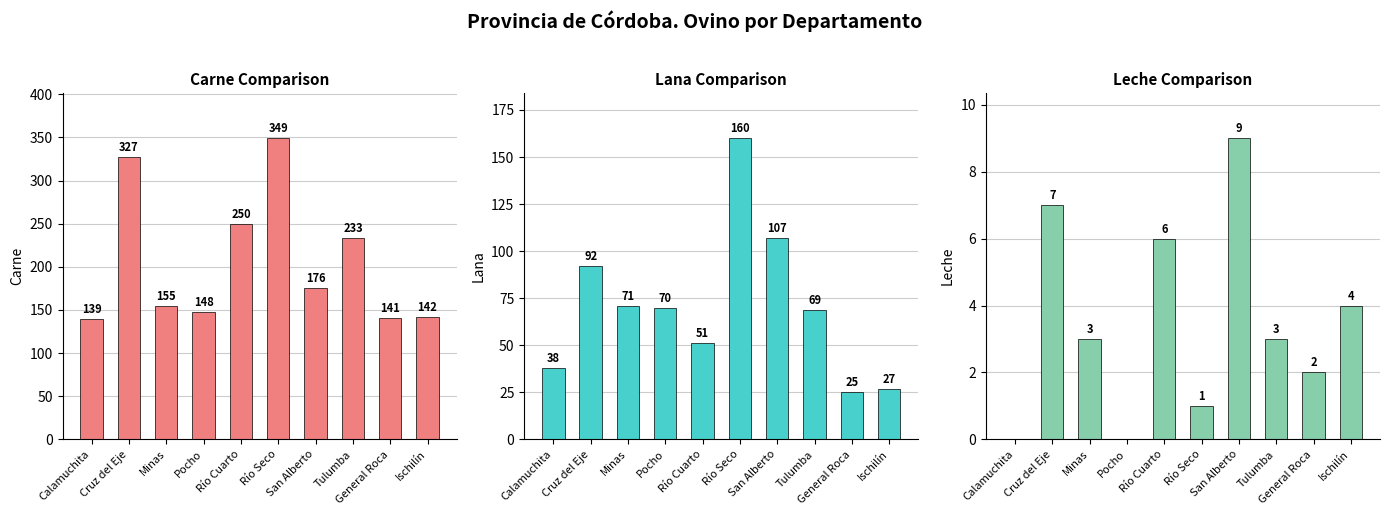

Which series changed the most between Cruz del Eje and General Roca?

Carne